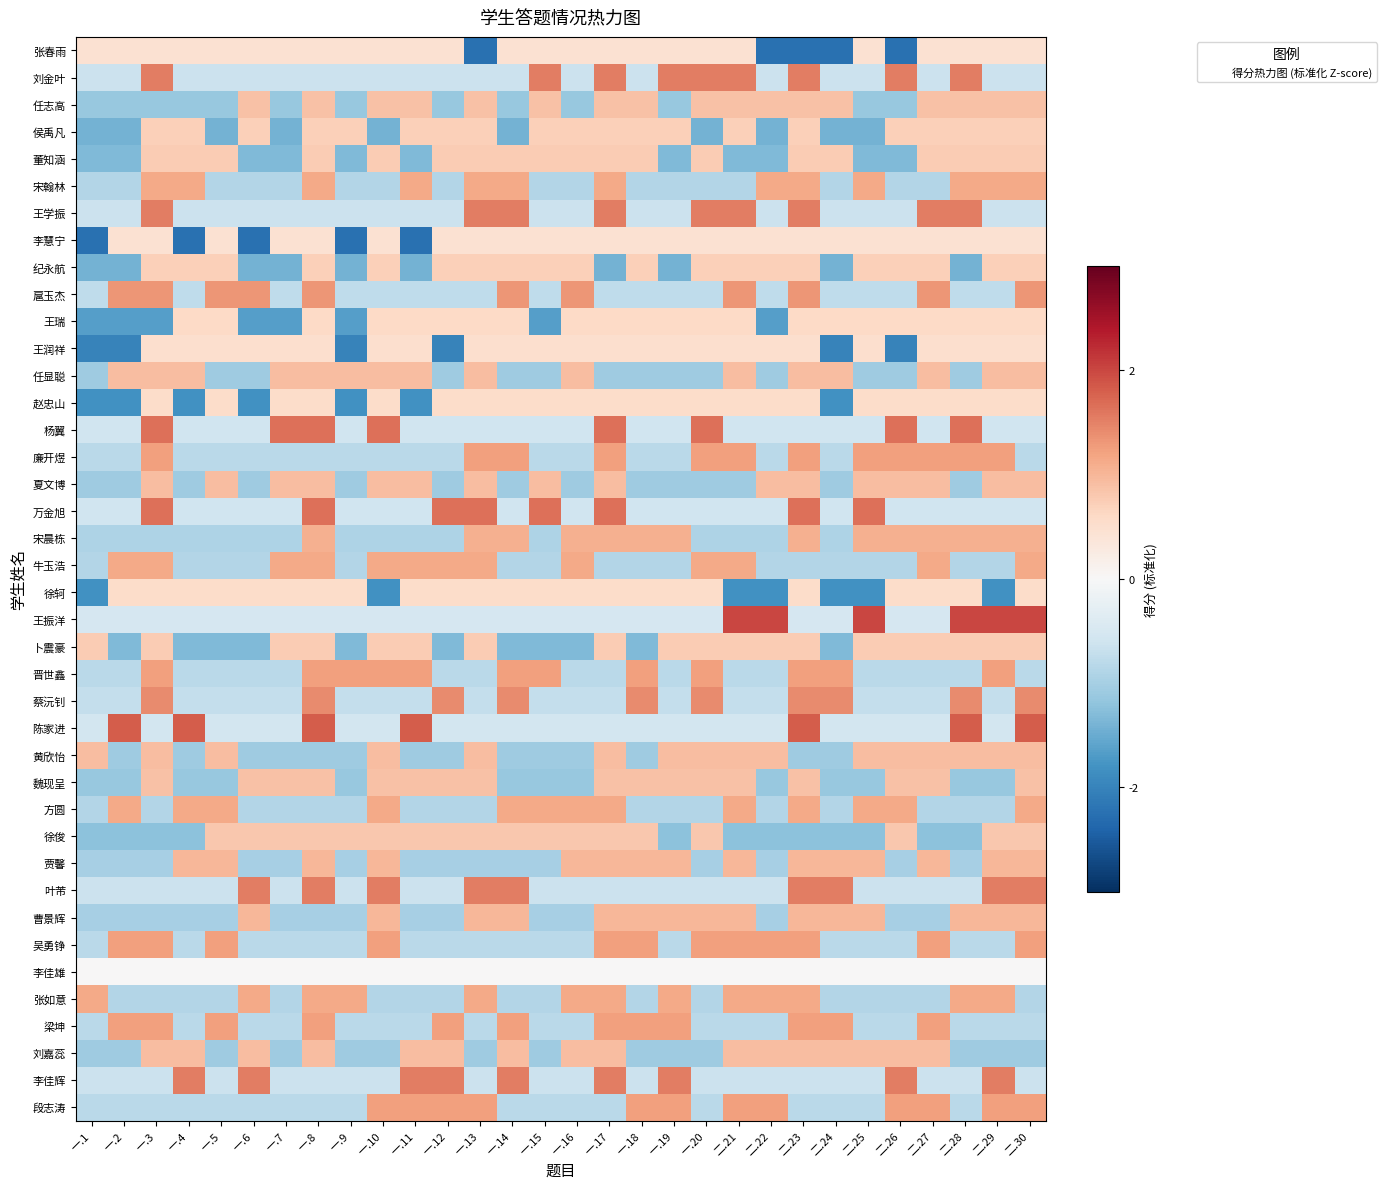

Between 一.10 and 一.17, which series saw the biggest shift?

徐轲